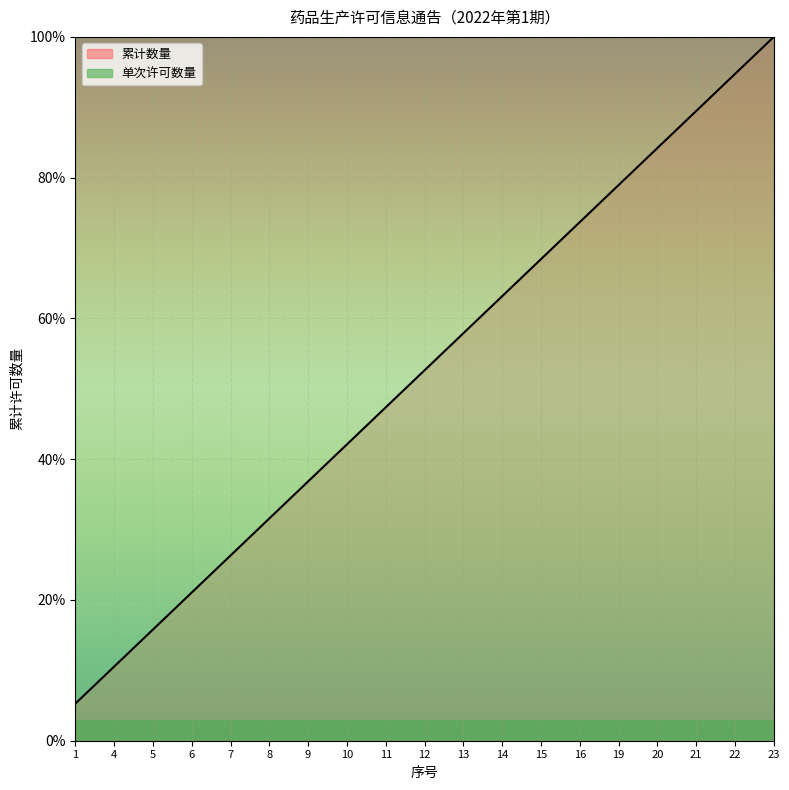

Which label corresponds to the smallest value in the chart?

1